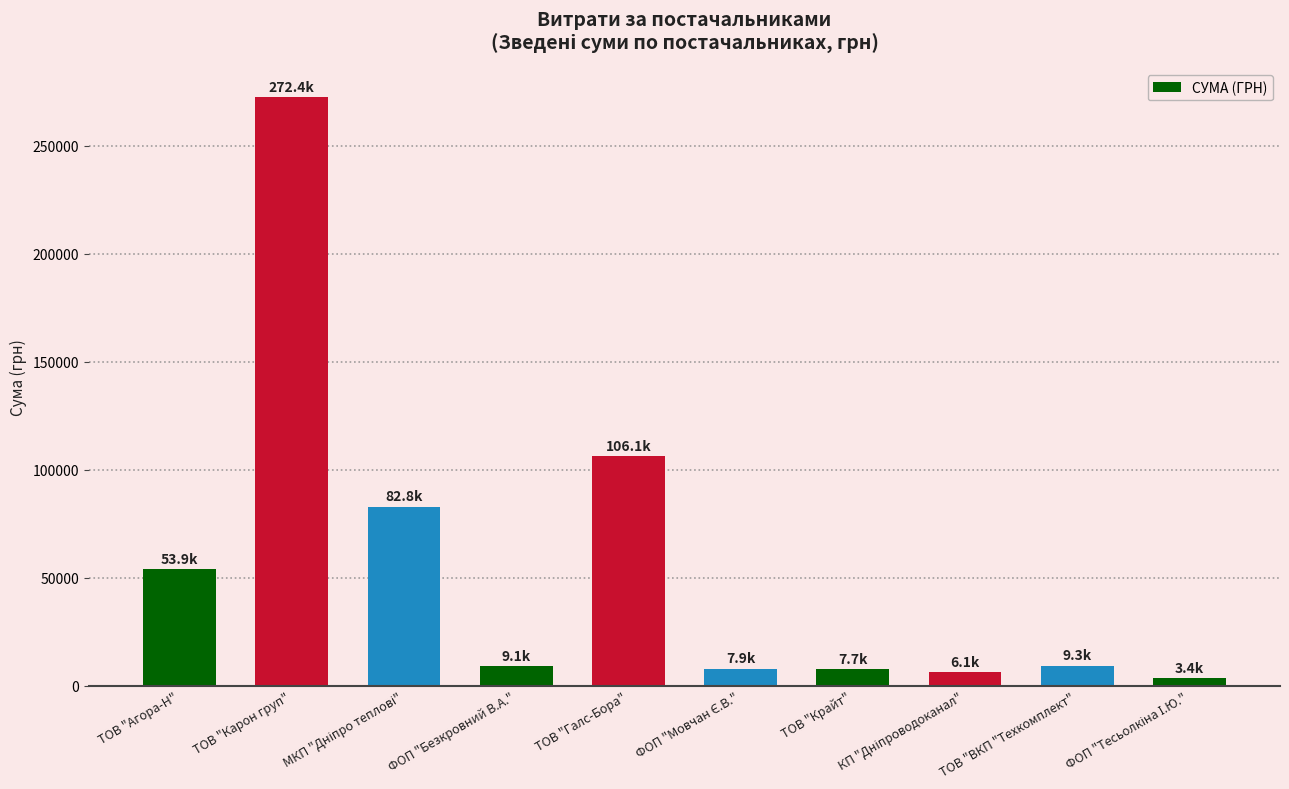

How many bars are there in total?

10